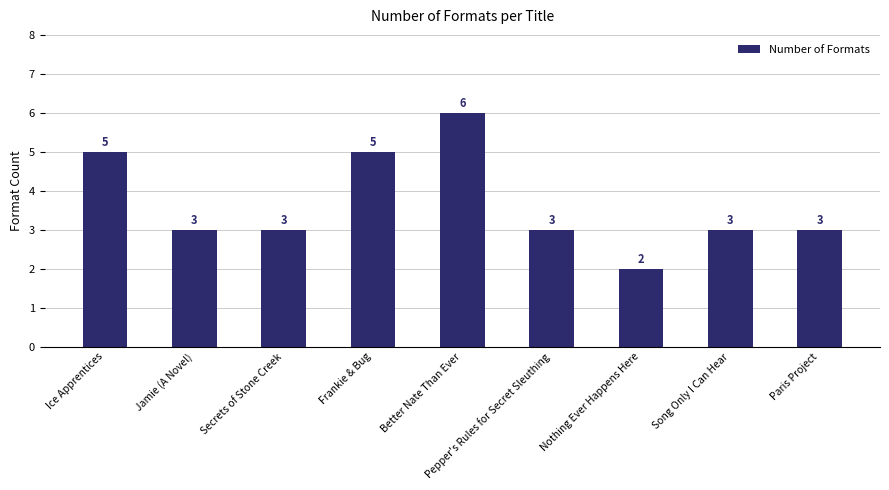

What is the average value?

4